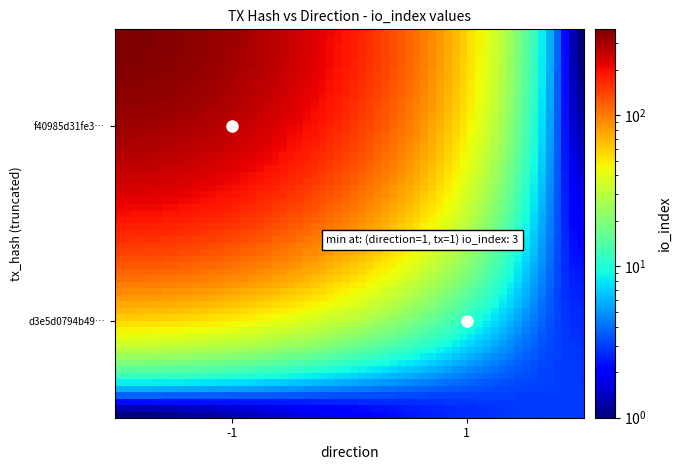

Reading right to left, extract all data points from this chart.

f40985d31fe36b77835a0688c2fd649954a3b8e: 368	-1
d3e5d0794b497bc872f3a8760ec529829b31598: 3	1